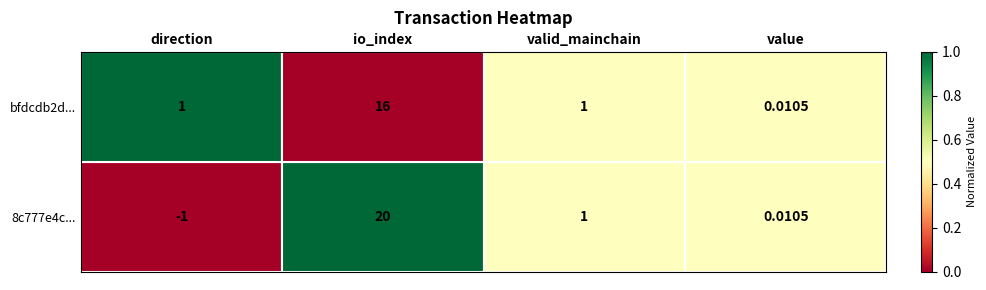

At which category does the chart reach its peak across all series?

io_index